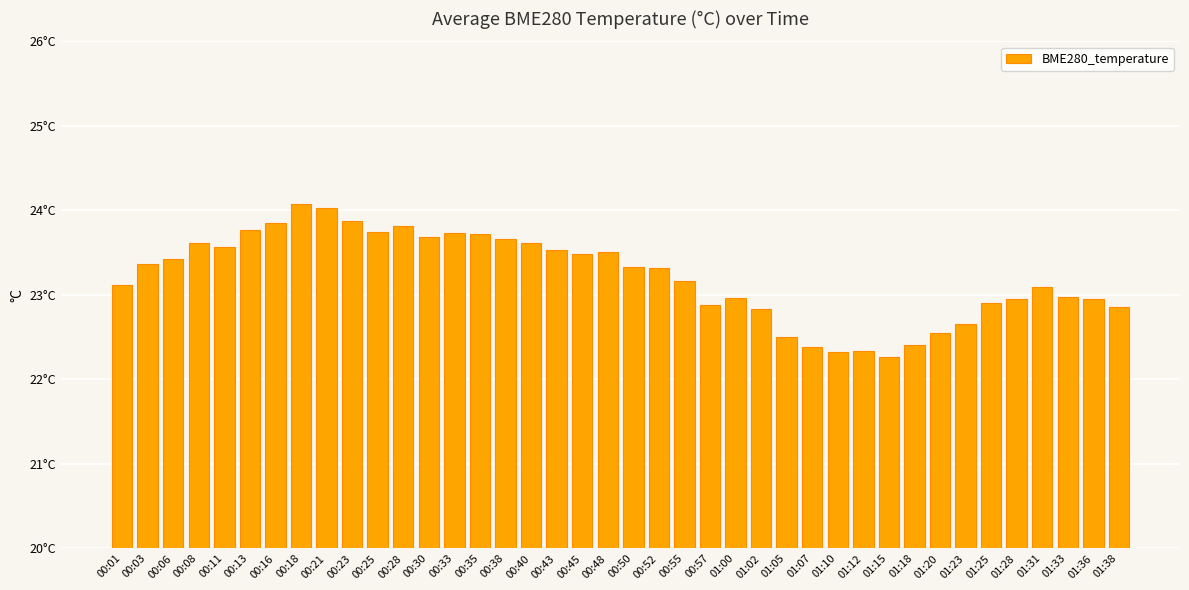

What is the difference between the second highest and second lowest values?

1.7